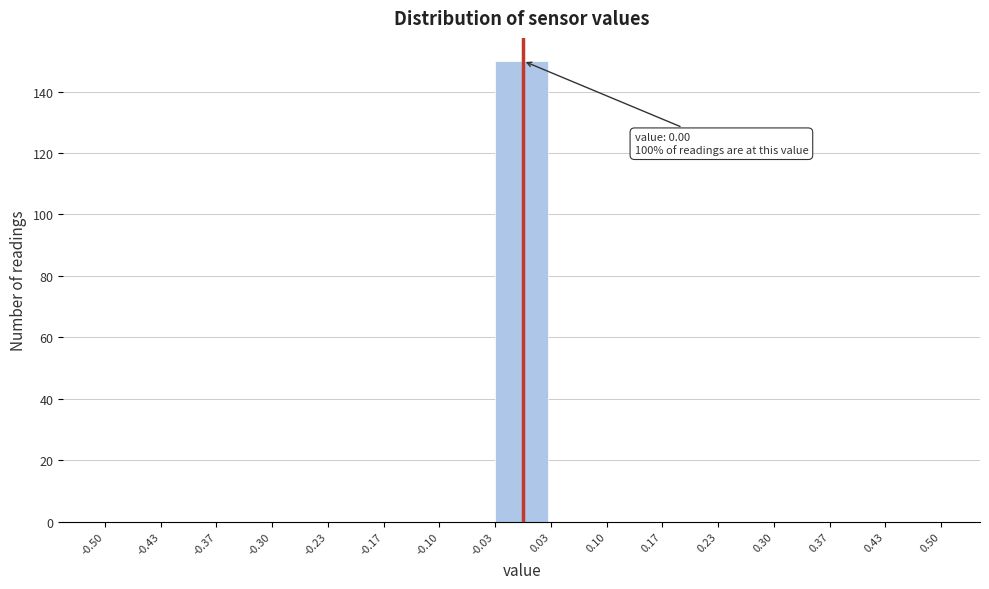

Which range on the x-axis has the tallest bar?

-0.03 to 0.03